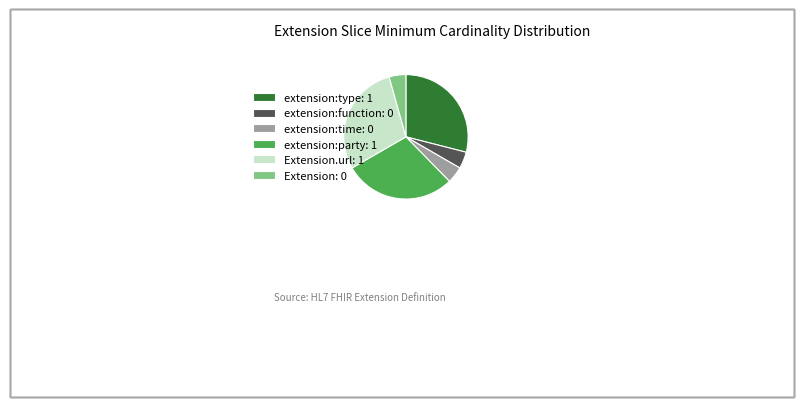

How many slices are in this pie chart?

6